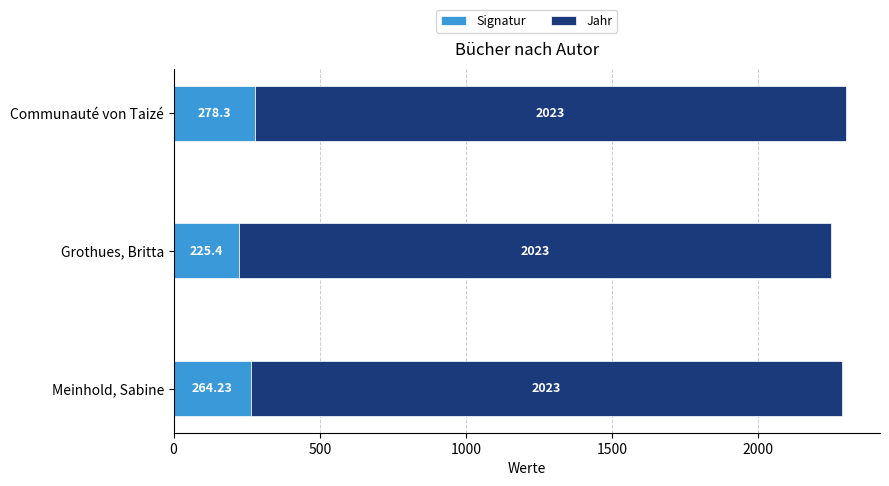

List the labels in order of Signatur value, smallest first.

Grothues, Britta, Meinhold, Sabine, Communauté von Taizé